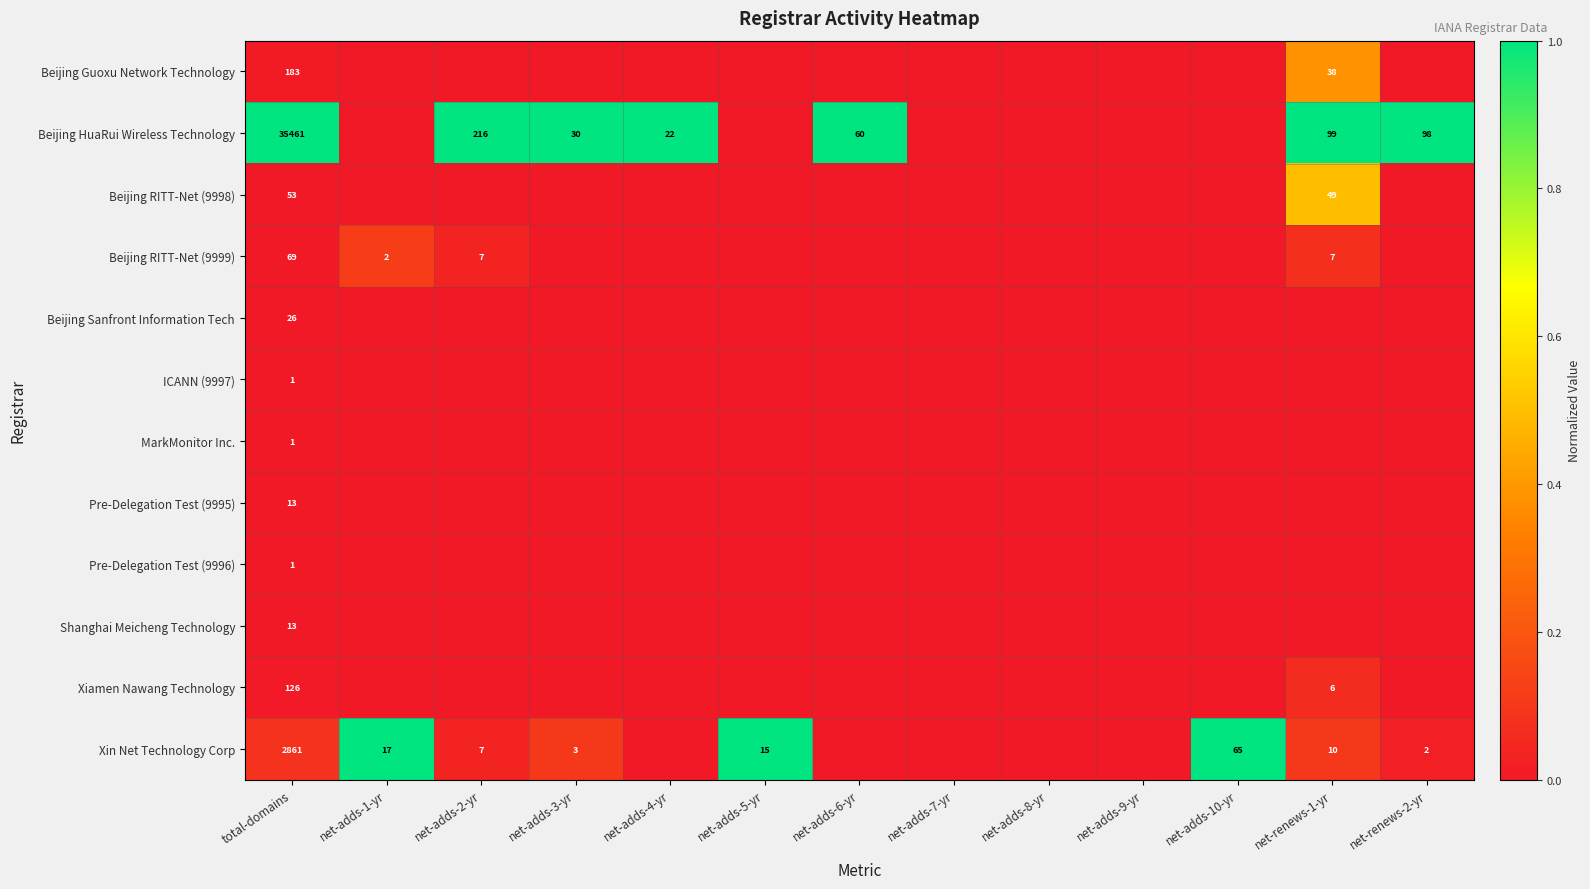

The Shanghai Meicheng Technology series shows 13 at total-domains. True or false?

True